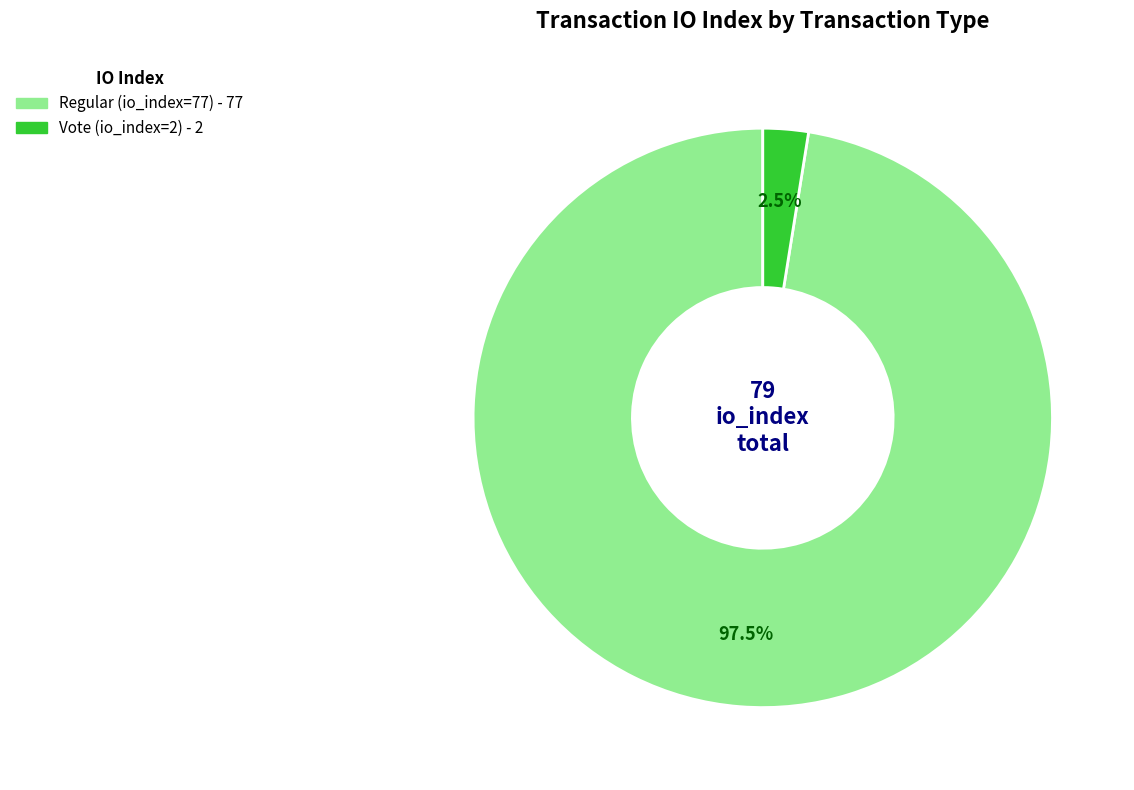

Between Vote (io_index=2) and Regular (io_index=77), which is larger?

Regular (io_index=77)